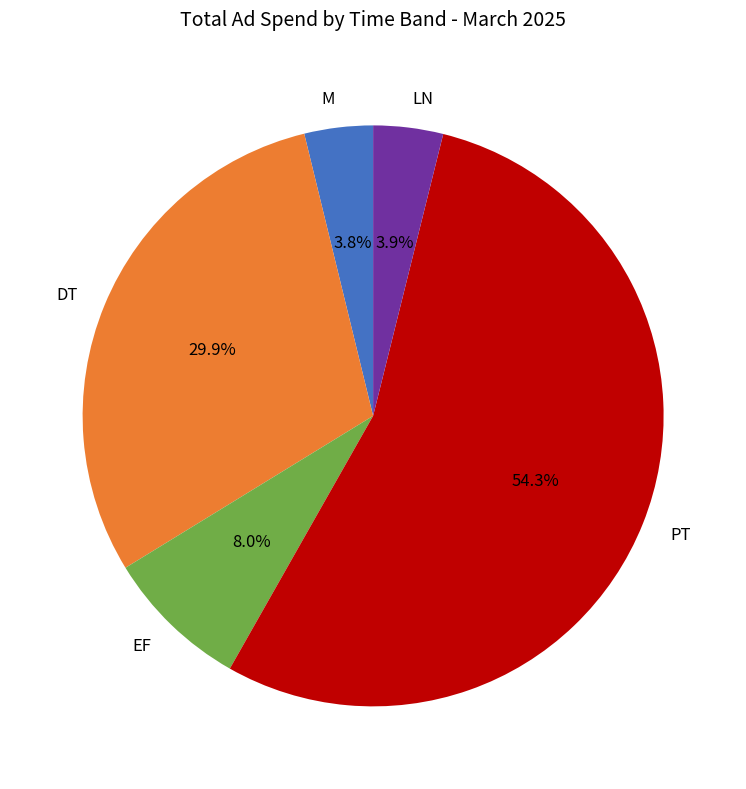

Does any single category account for the majority?

Yes